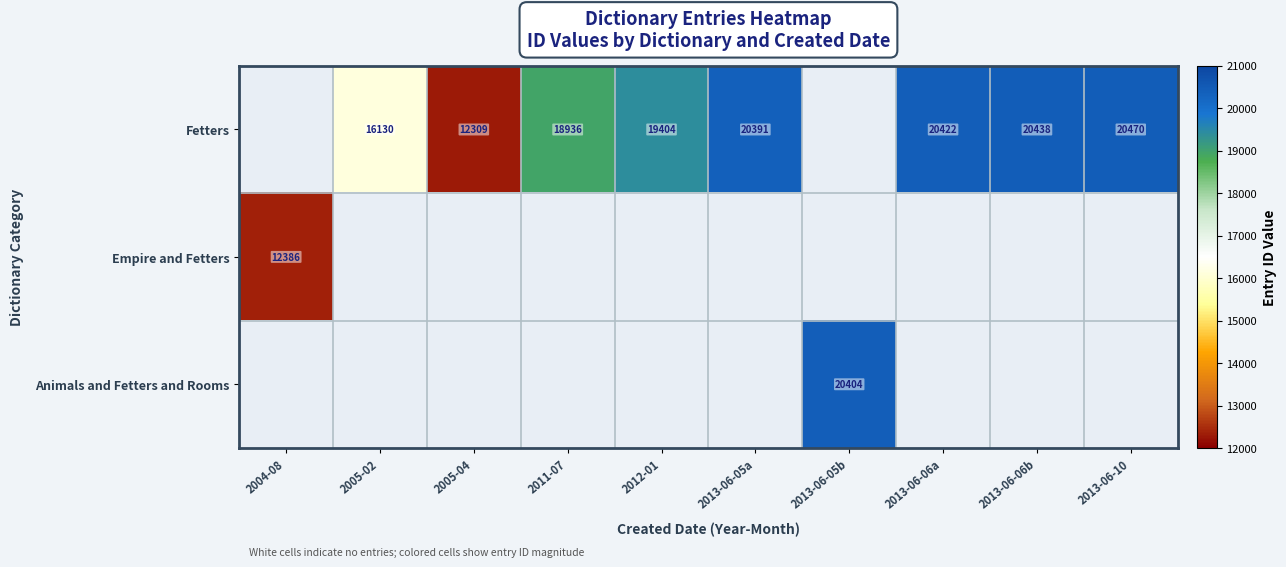

The value of Fetters at 2013-06-06b is 7309. True or false?

False